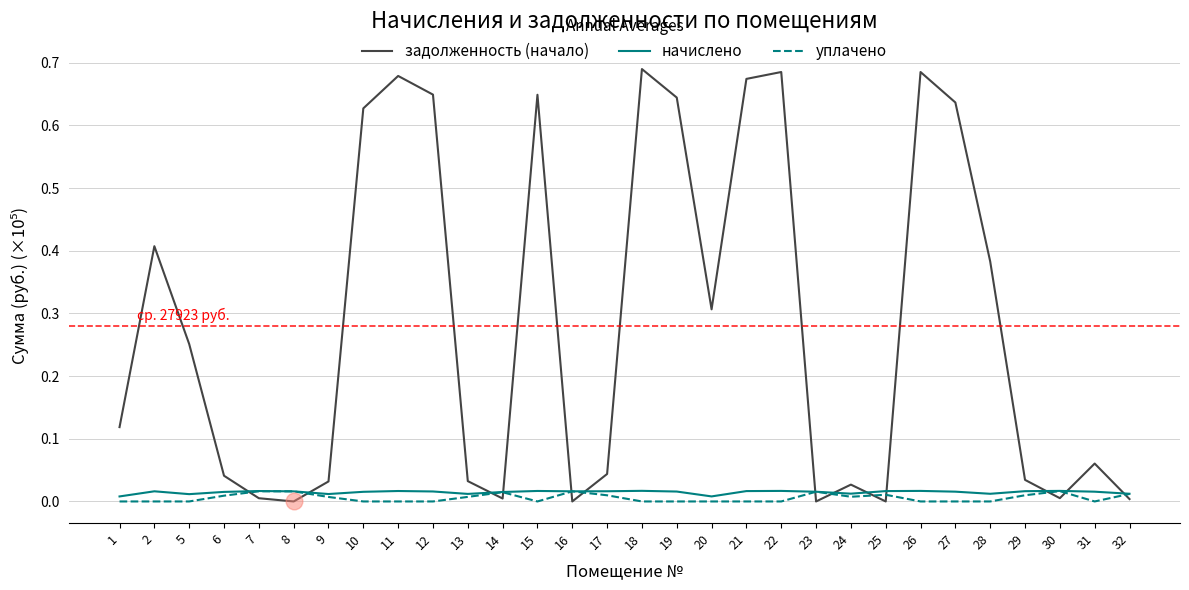

True or false: задолженность (начало) and начислено intersect in this chart.

True